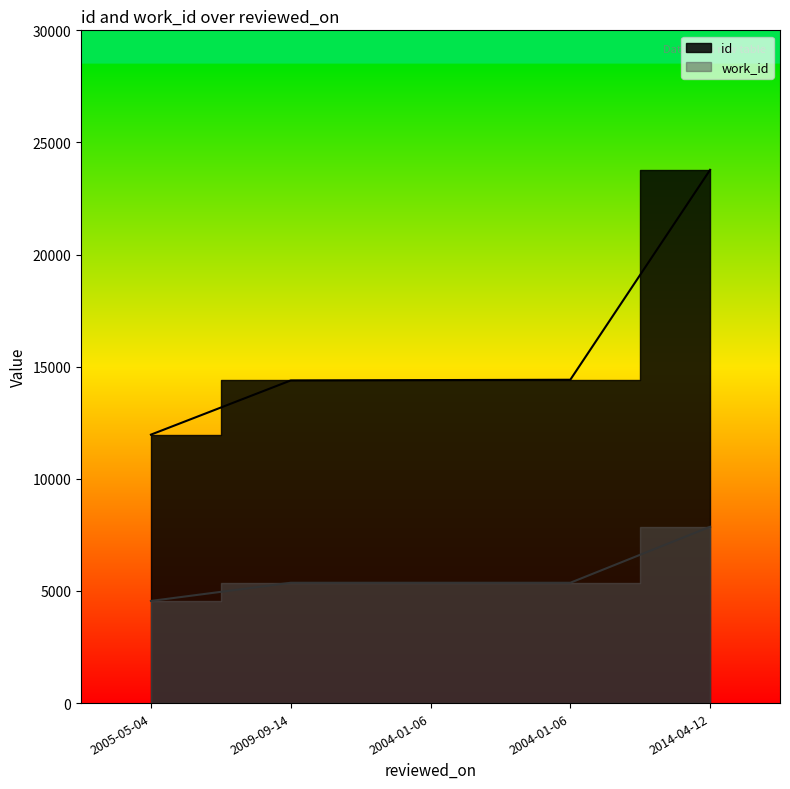

Where is id nearest to the value 17874?

2004-01-06